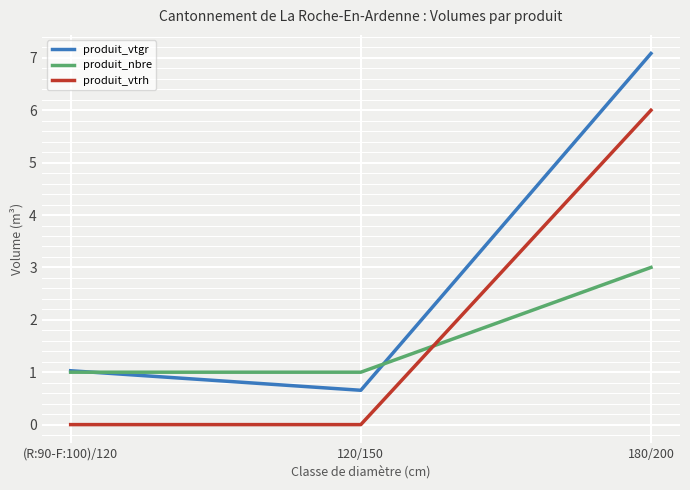

Reading left to right, list all the values displayed in this chart.

produit_vtgr: 1.0	0.7	7.1
produit_nbre: 1.0	1.0	3.0
produit_vtrh: 0.0	0.0	6.0